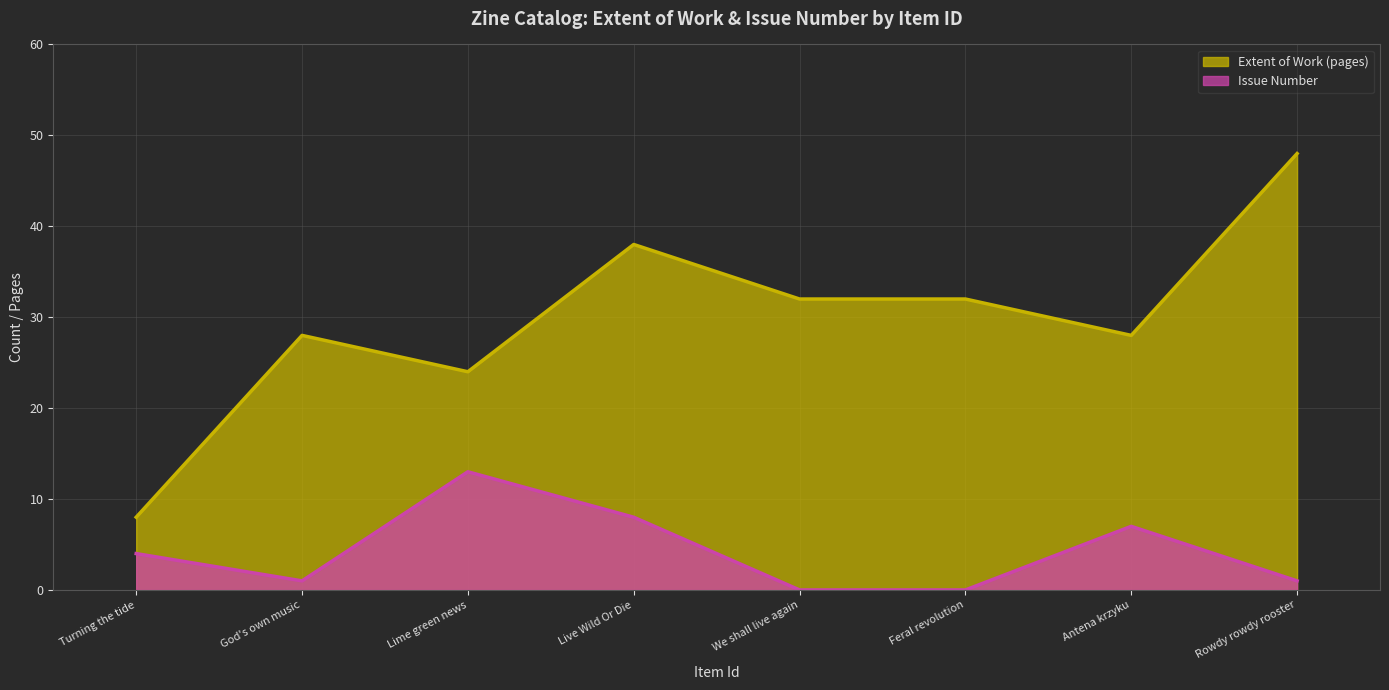

Does the chart display data point markers on the line(s)?

No